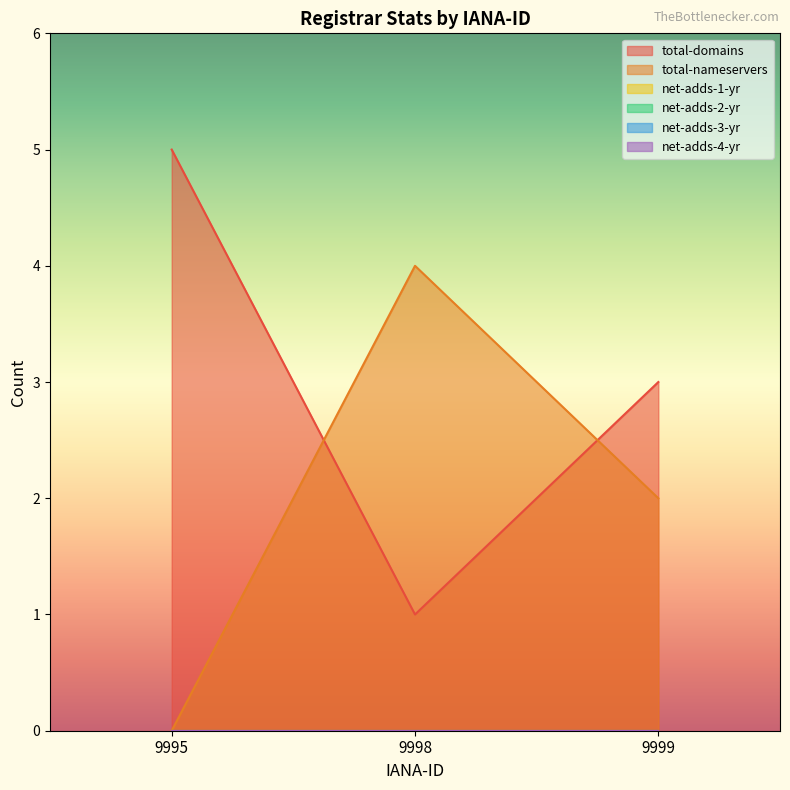

What is the total value across all series at 9999?

5